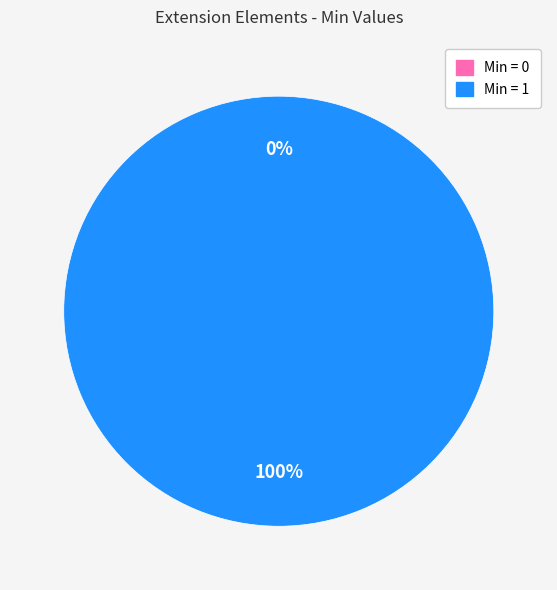

Which slice is the smallest?

Extension.id